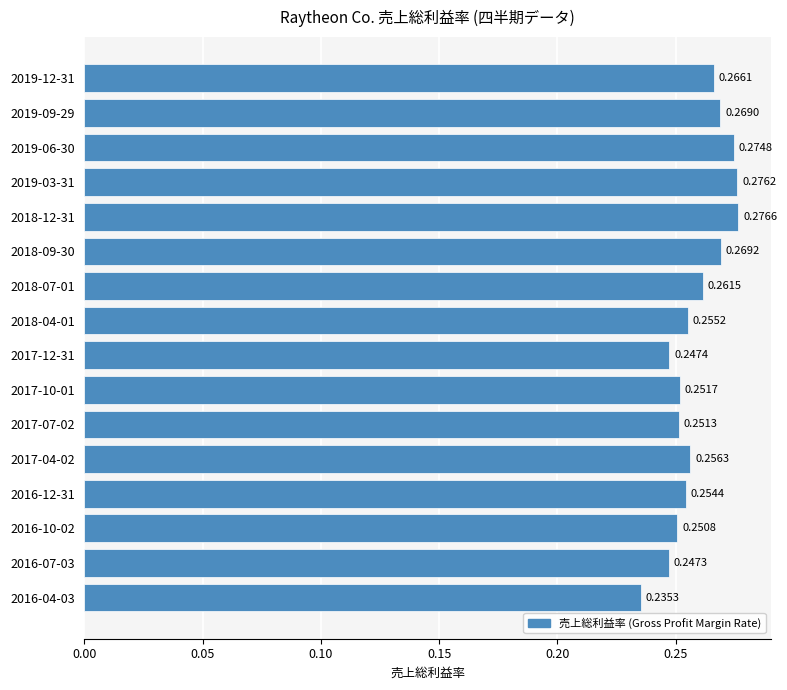

Between 2019-03-31 and 2017-12-31, which is larger?

2019-03-31